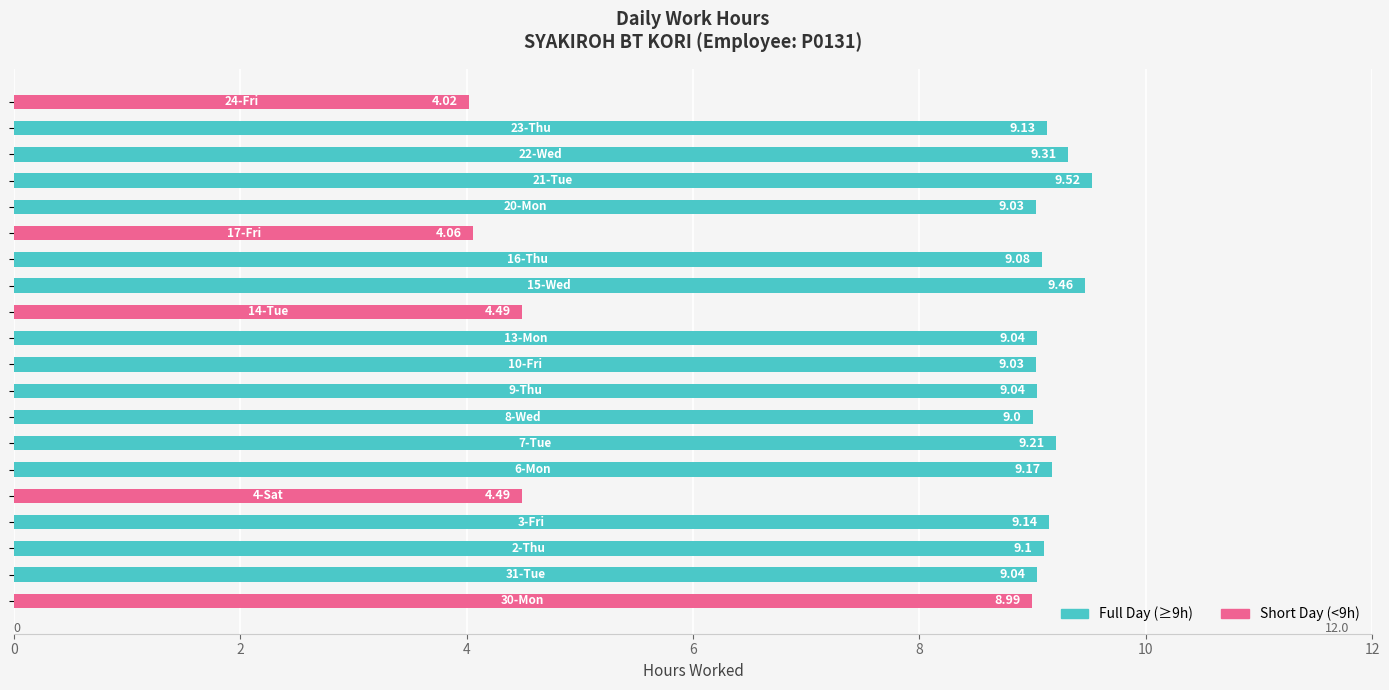

Which series changed the most between 10 and 12?

Full Day (≥9h)